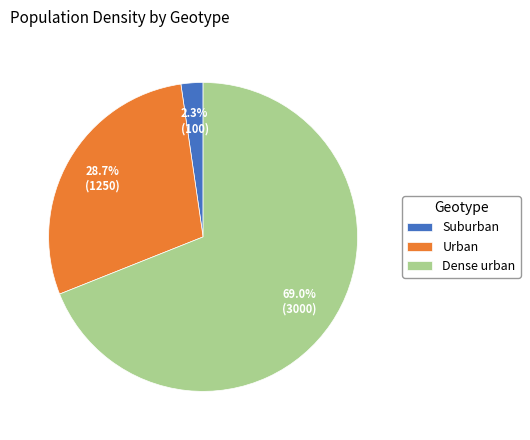

To the nearest percent, what percentage of the pie is Dense urban?

69%